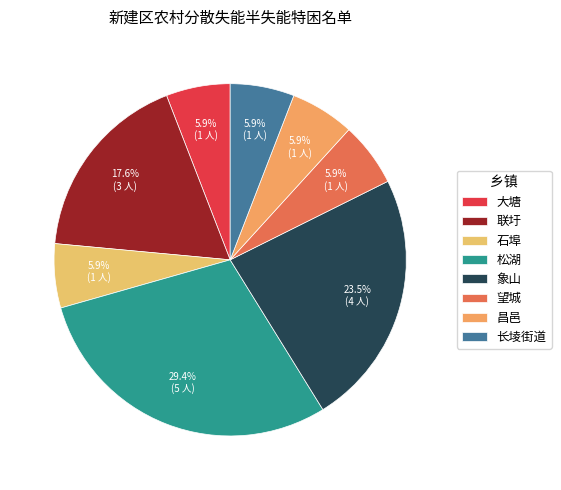

What percentage do 大塘 and 昌邑 together represent?

11.8%